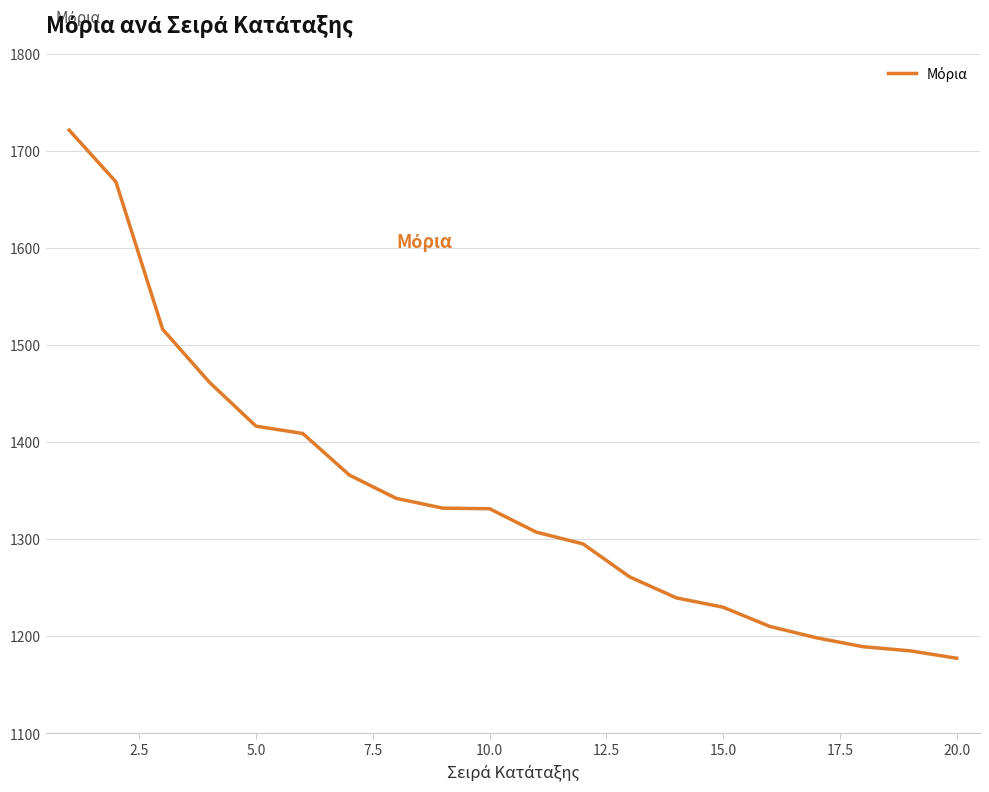

What is the greatest value displayed?

1721.2